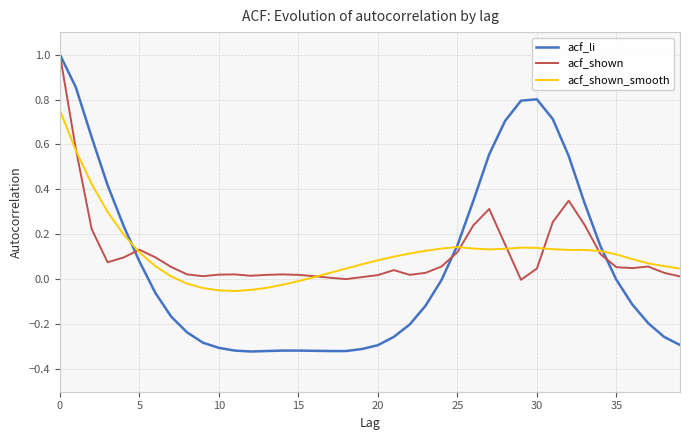

How many lines are shown in the chart?

3